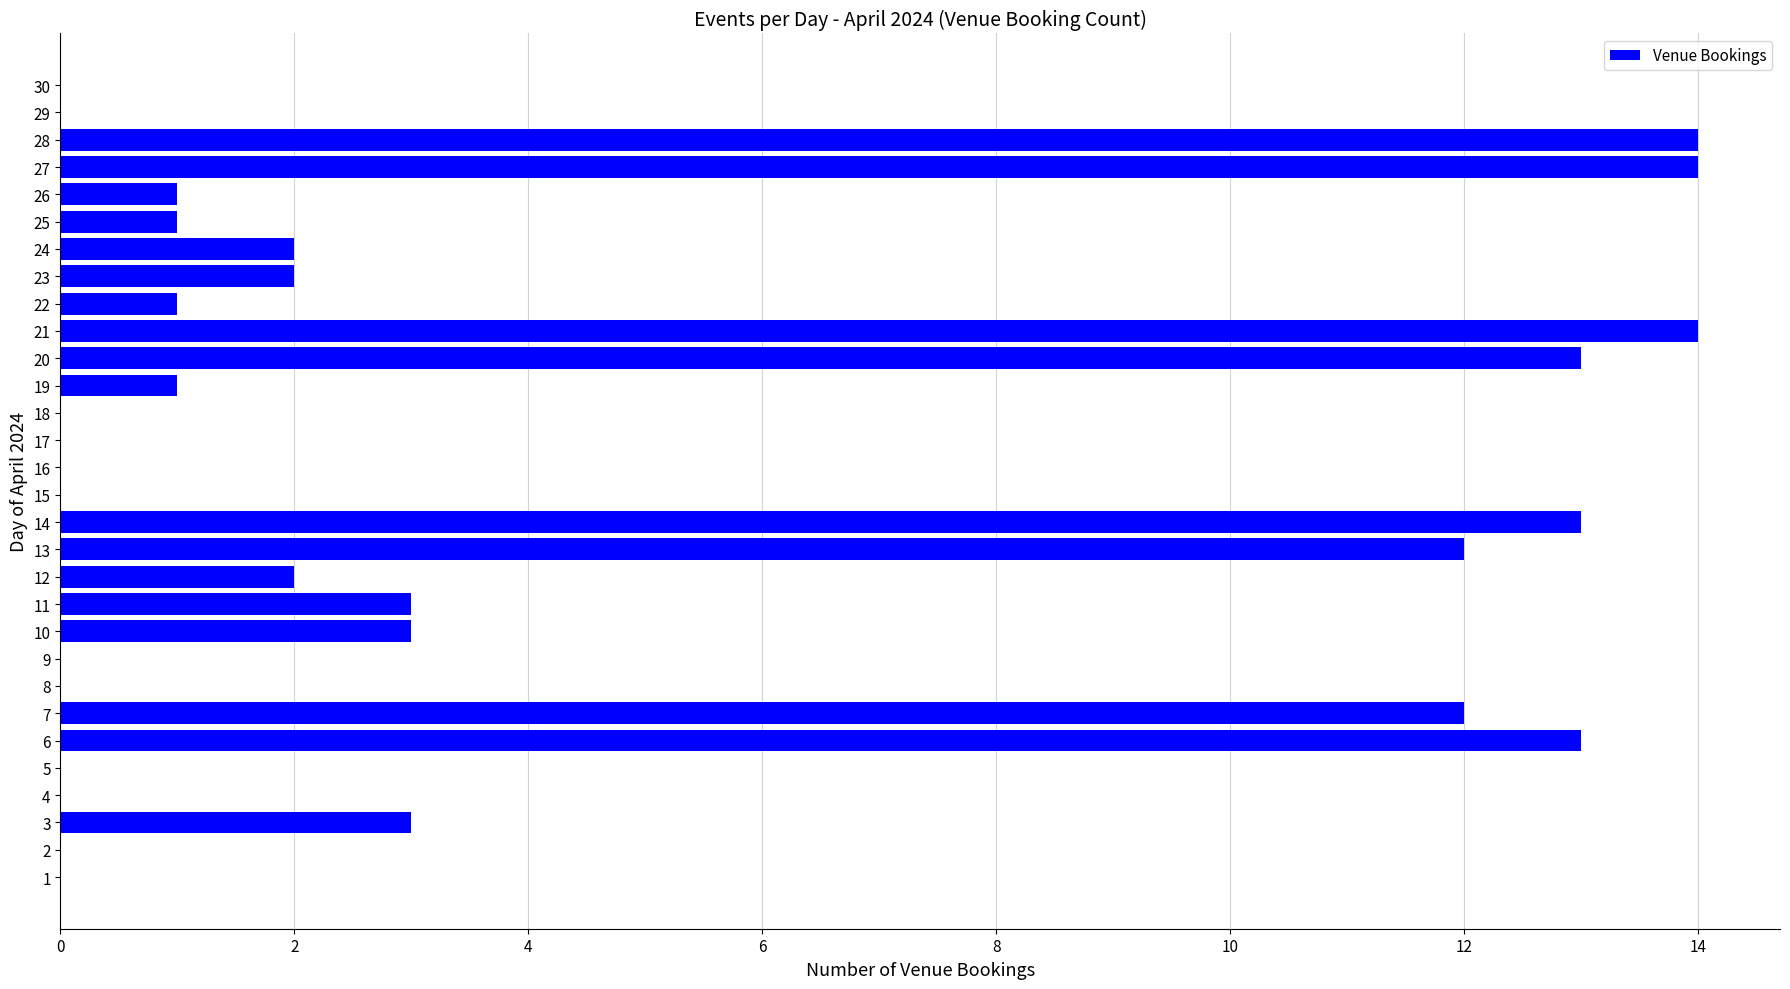

The chart shows a value of -8 at 1. True or false?

False